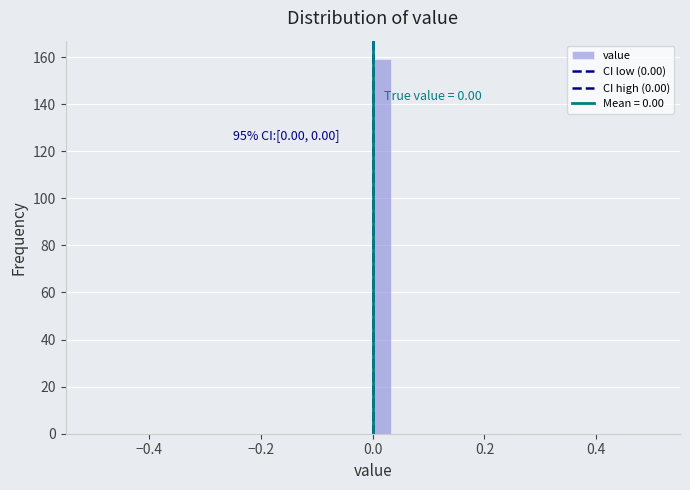

Around what value on the x-axis is the tallest bar? Give the approximate position of its centre, as read against the axis.

0.02